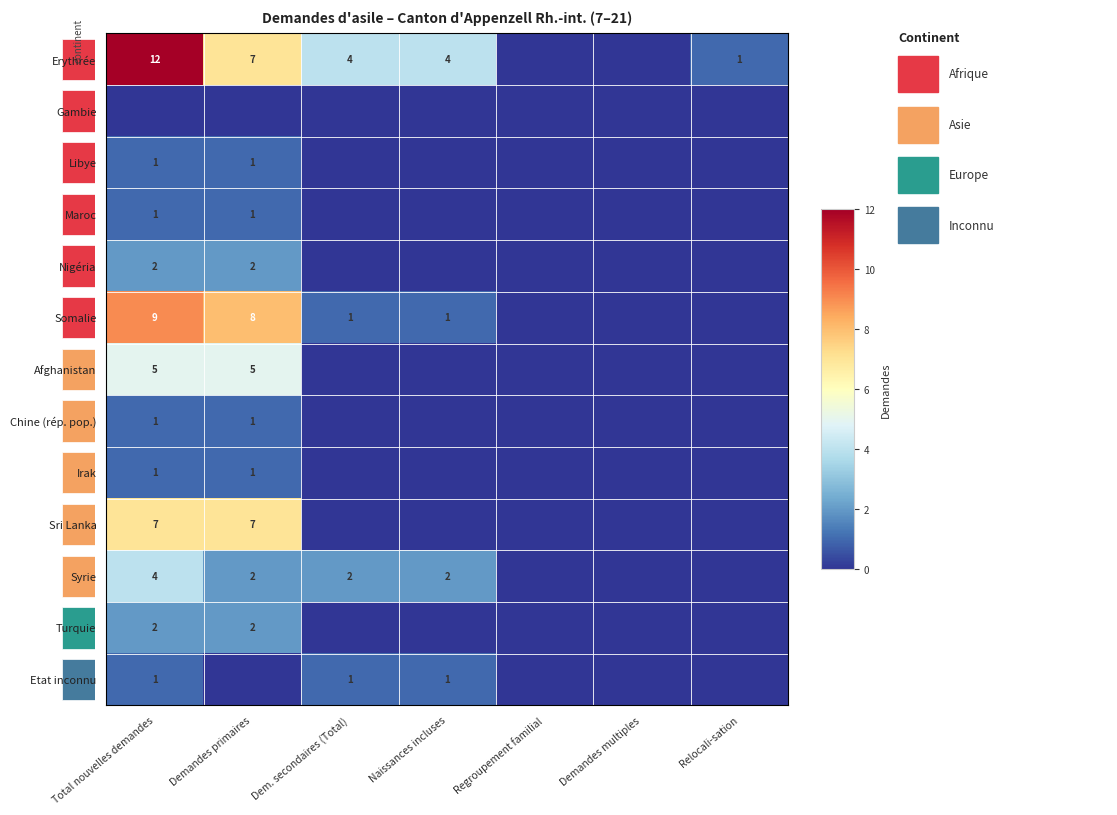

The value of Somalie at Demandes primaires is 8. True or false?

True